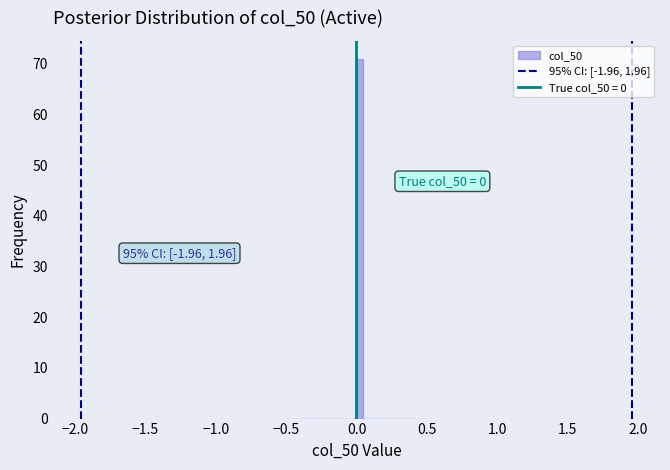

Around what value on the x-axis is the tallest bar? Give the approximate position of its centre, as read against the axis.

0.05